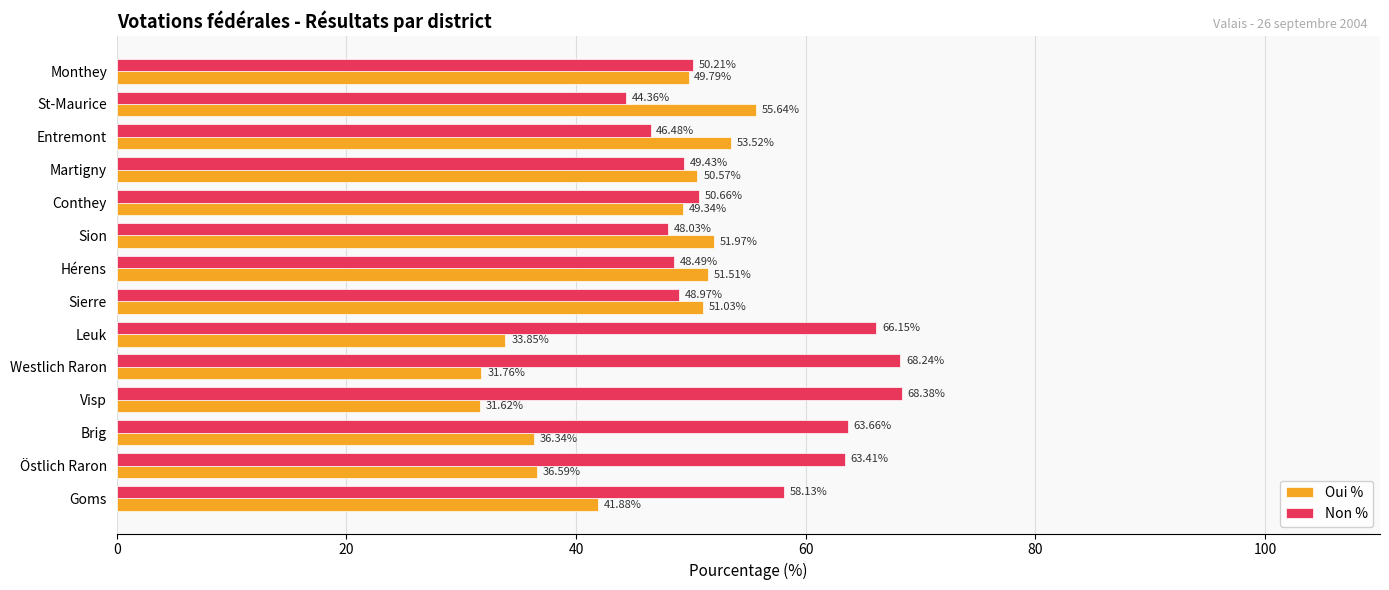

Where is Non % nearest to the value 56?

Goms